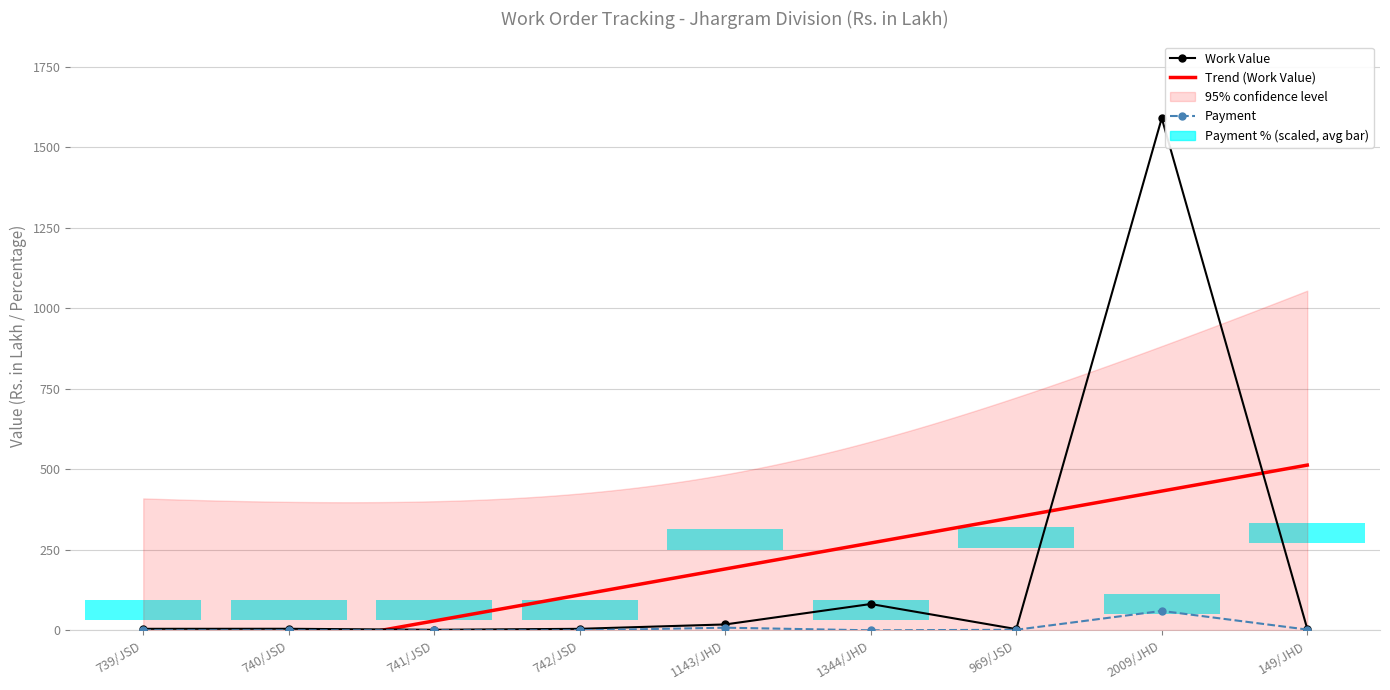

What is the sum of the Work Value values at 742/JSD and 2009/JHD?

1595.2